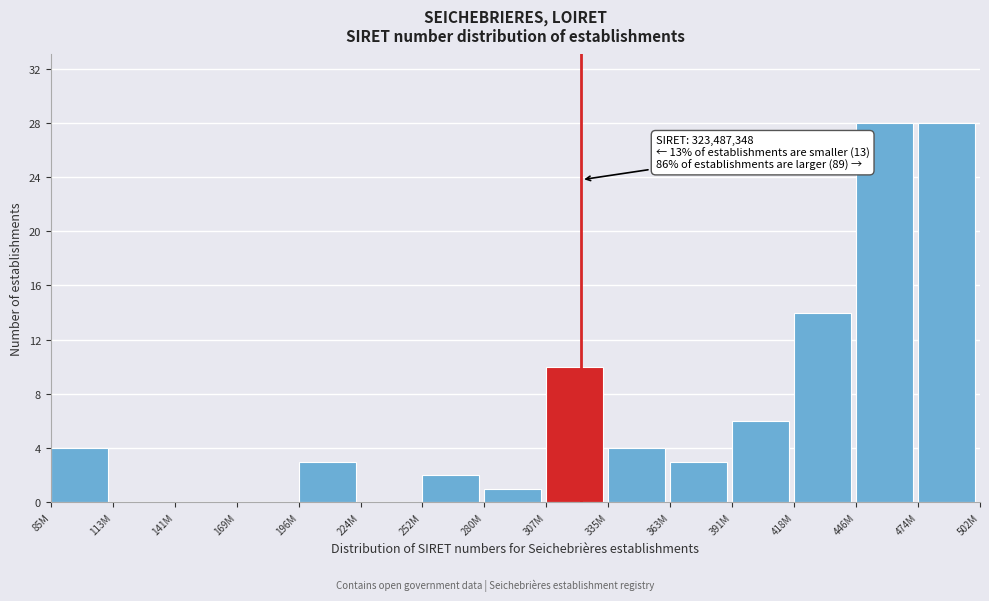

Reading left to right, list all the values displayed in this chart.

85M=4	113M=0	141M=0	169M=0	196M=3	224M=0	252M=2	280M=1	307M=10	335M=4	363M=3	391M=6	418M=14	446M=28	474M=28